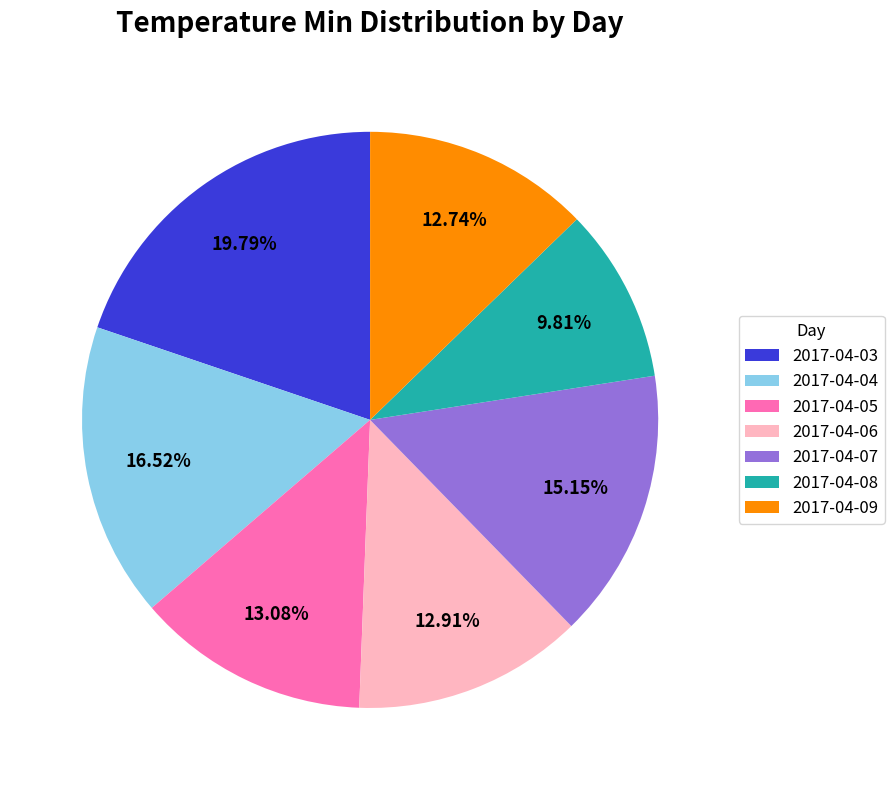

To the nearest percent, what portion does 2017-04-09 represent?

13%